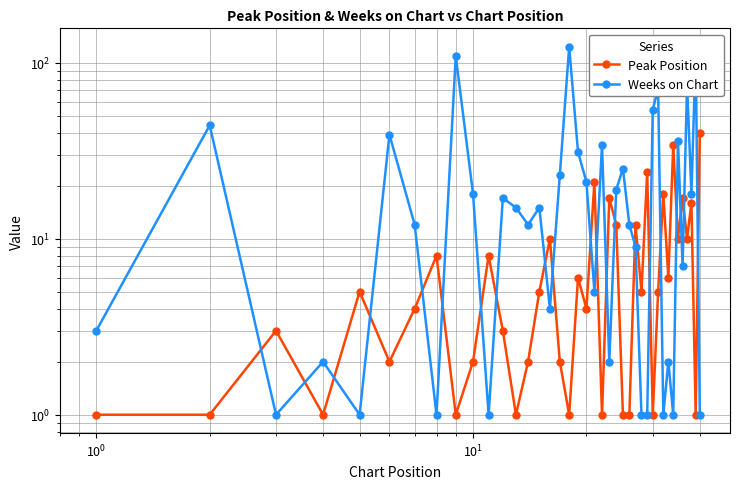

At how many categories does at least one series exceed 37?

9